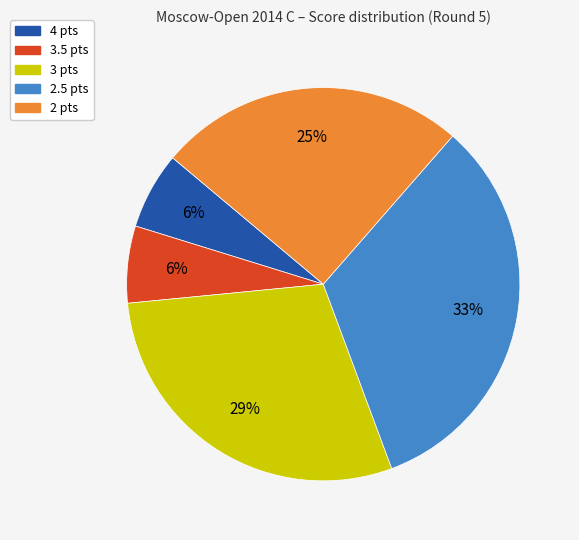

Is there a majority slice in this chart?

No